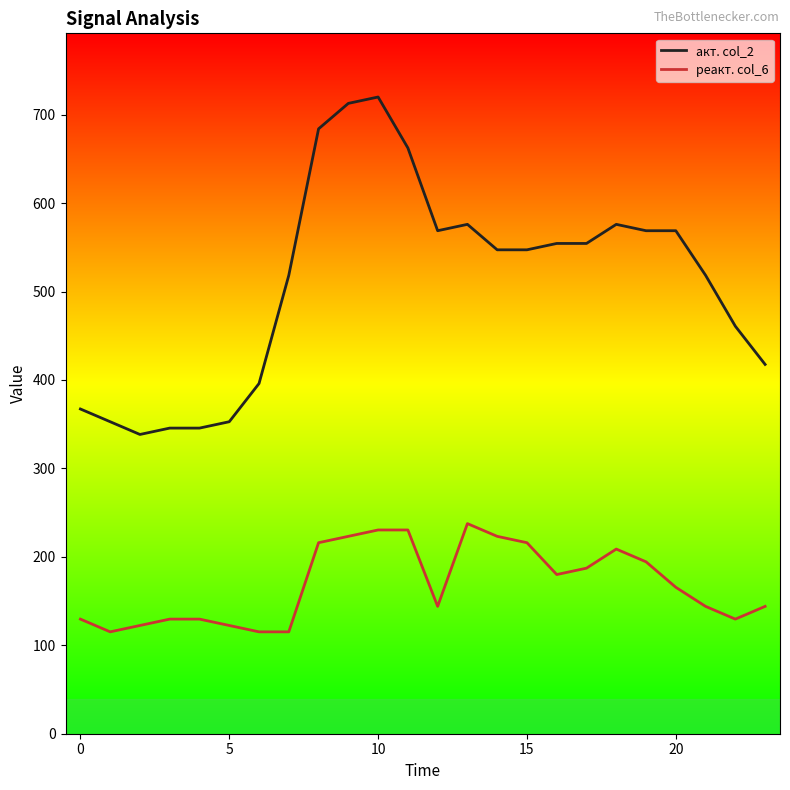

At how many categories does at least one series exceed 593?

4